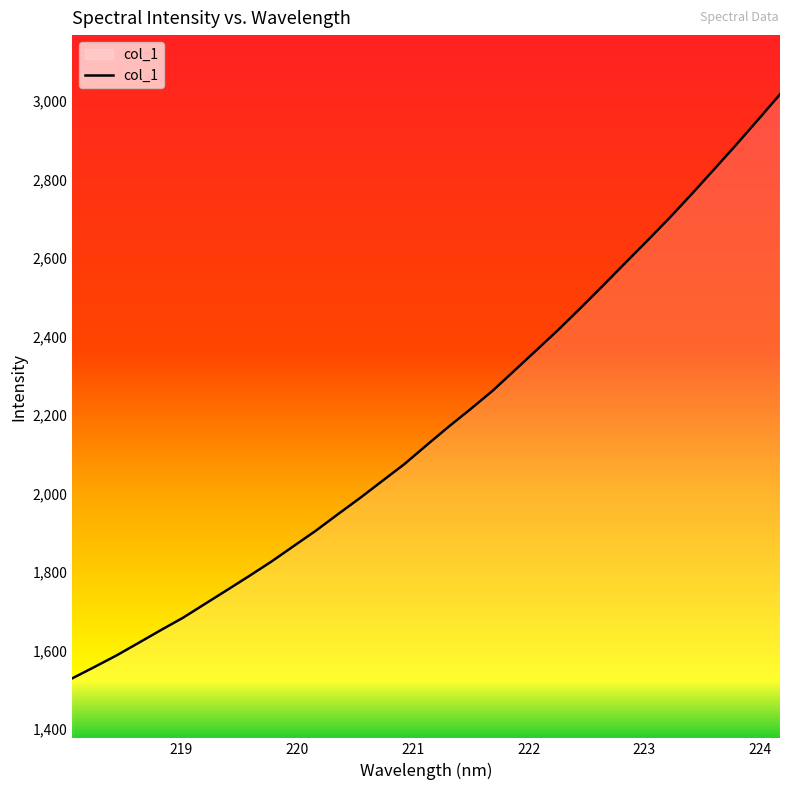

What is the minimum value shown in the chart?

1529.2